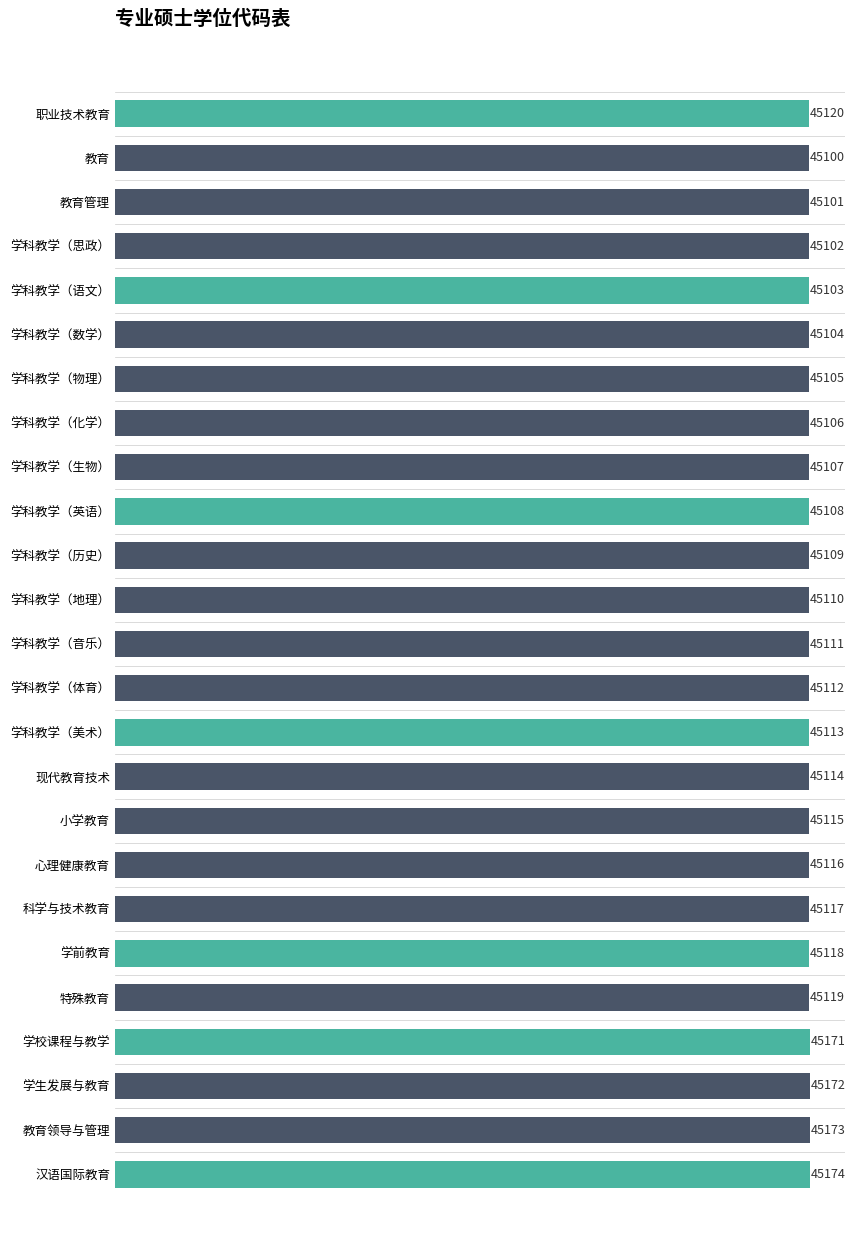

Reading top to bottom, what are all the values shown in this chart?

45120	45100	45101	45102	45103	45104	45105	45106	45107	45108	45109	45110	45111	45112	45113	45114	45115	45116	45117	45118	45119	45171	45172	45173	45174